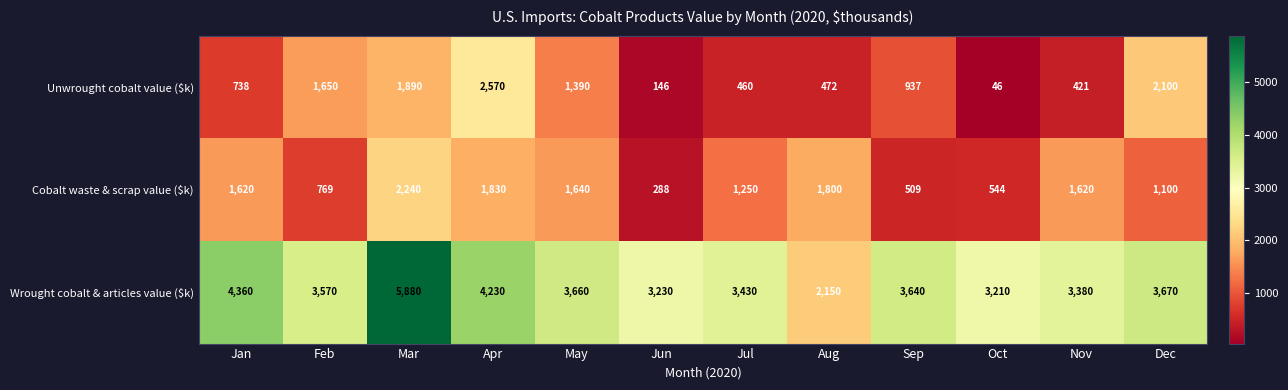

What is the difference between the second highest and minimum values in the Cobalt waste & scrap value ($k) series?

1542